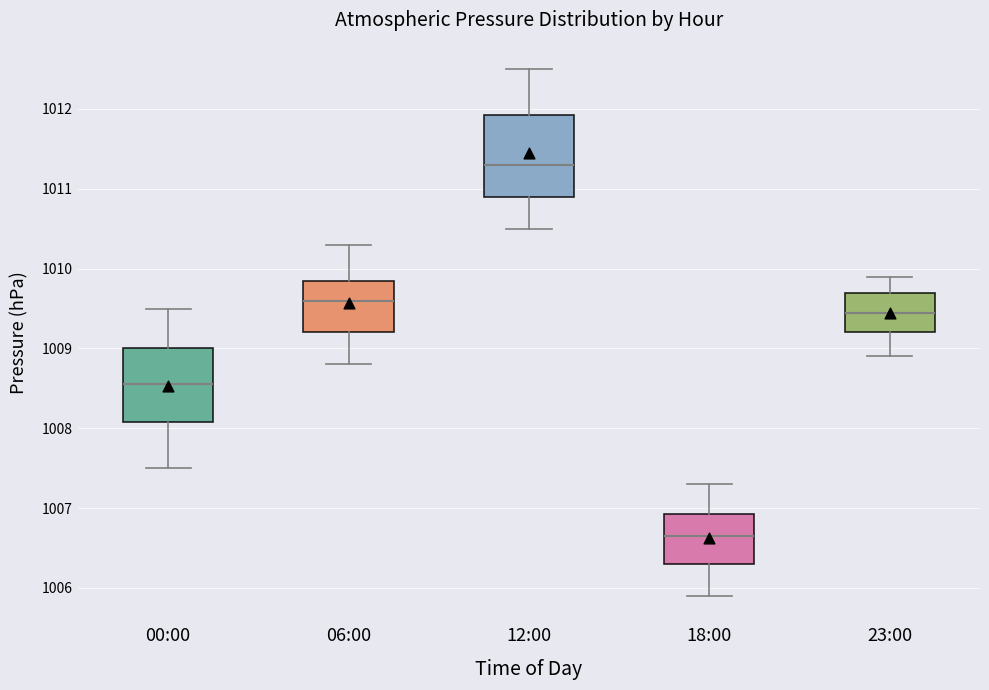

Which box has the highest median line?

12:00